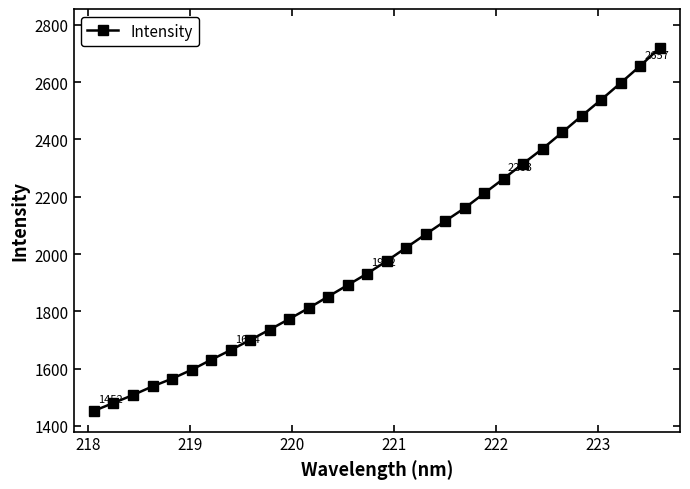

What is the difference between the maximum and minimum values?

1267.2